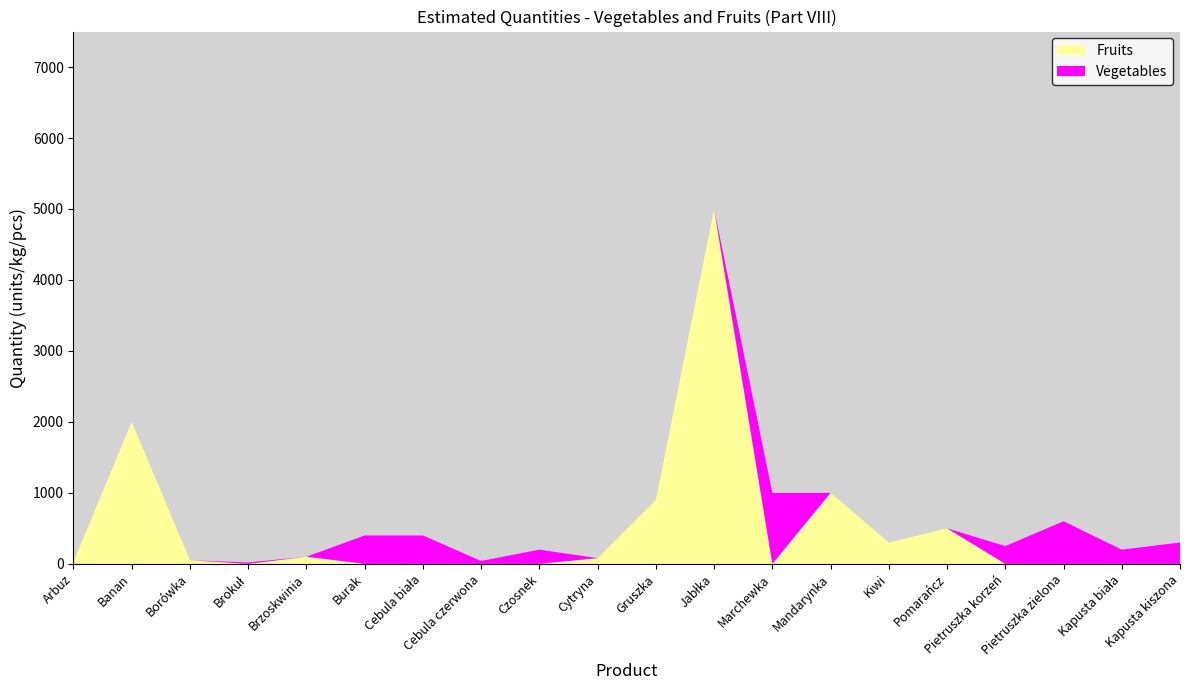

What is the total value across all series at Gruszka?

900